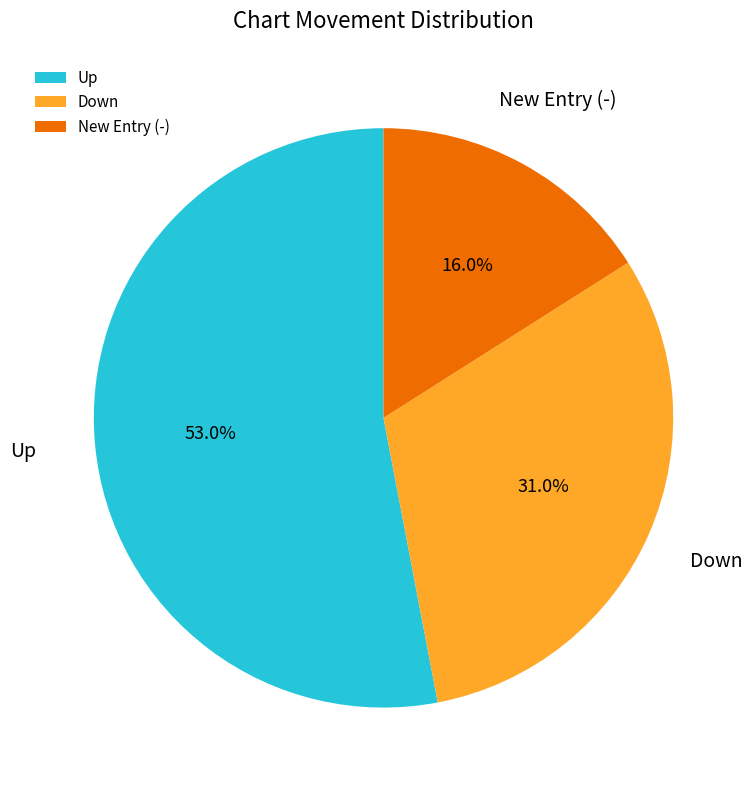

What is the ratio of the value at Up to the value at New Entry (-)?

3.3